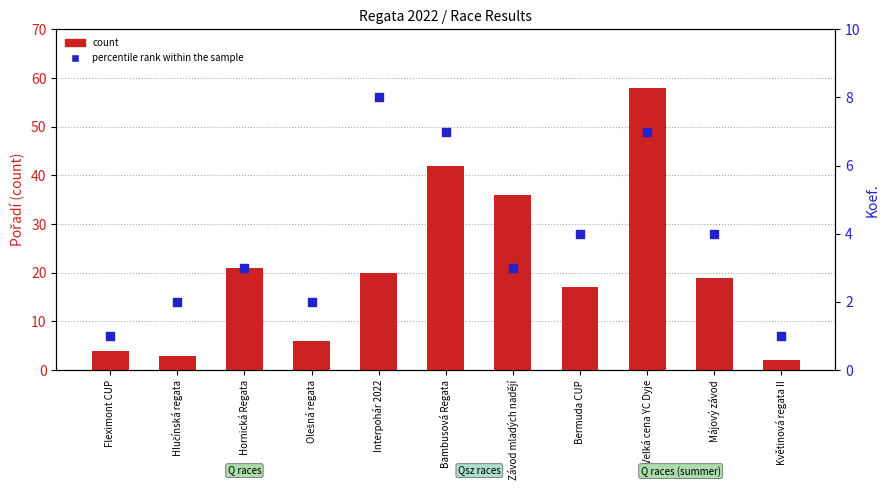

Which series has the widest spread of Y values?

count